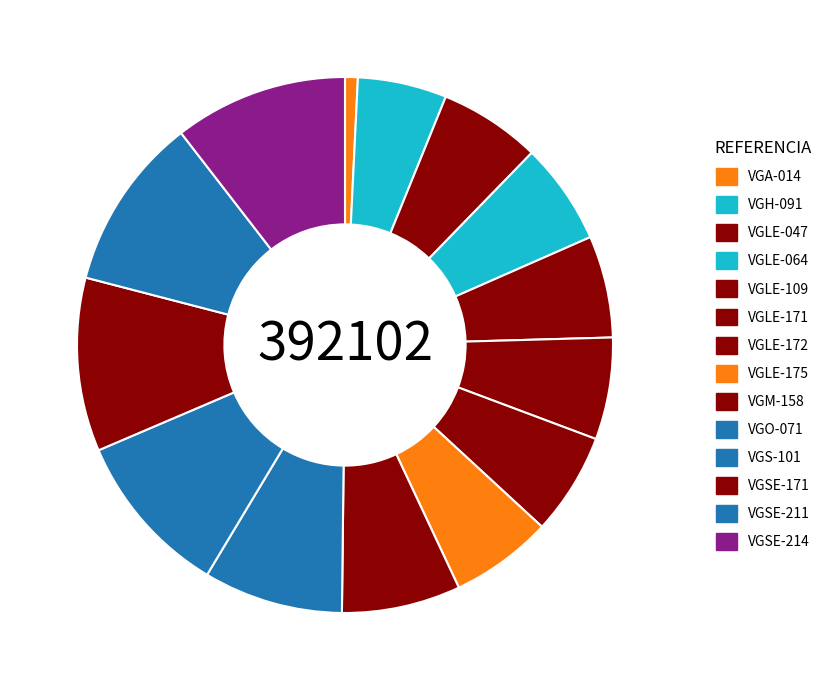

Is there a majority slice in this chart?

No